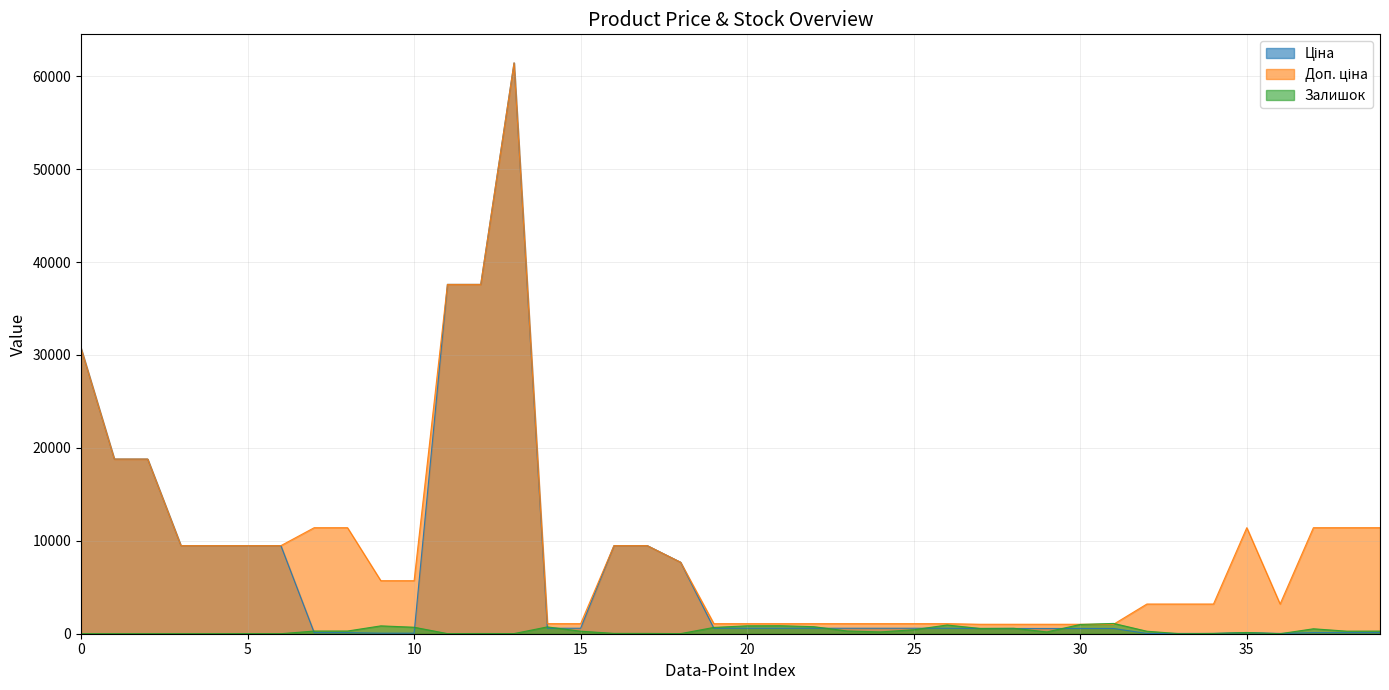

After their last crossing, which series has the higher values: Доп. ціна or Залишок?

Доп. ціна